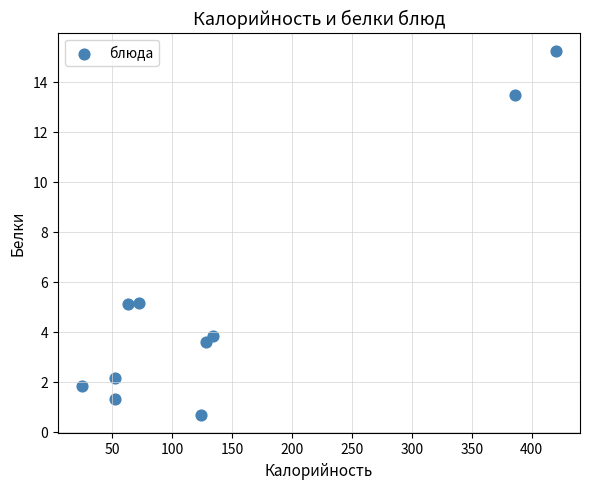

What is the average X value?

145.6